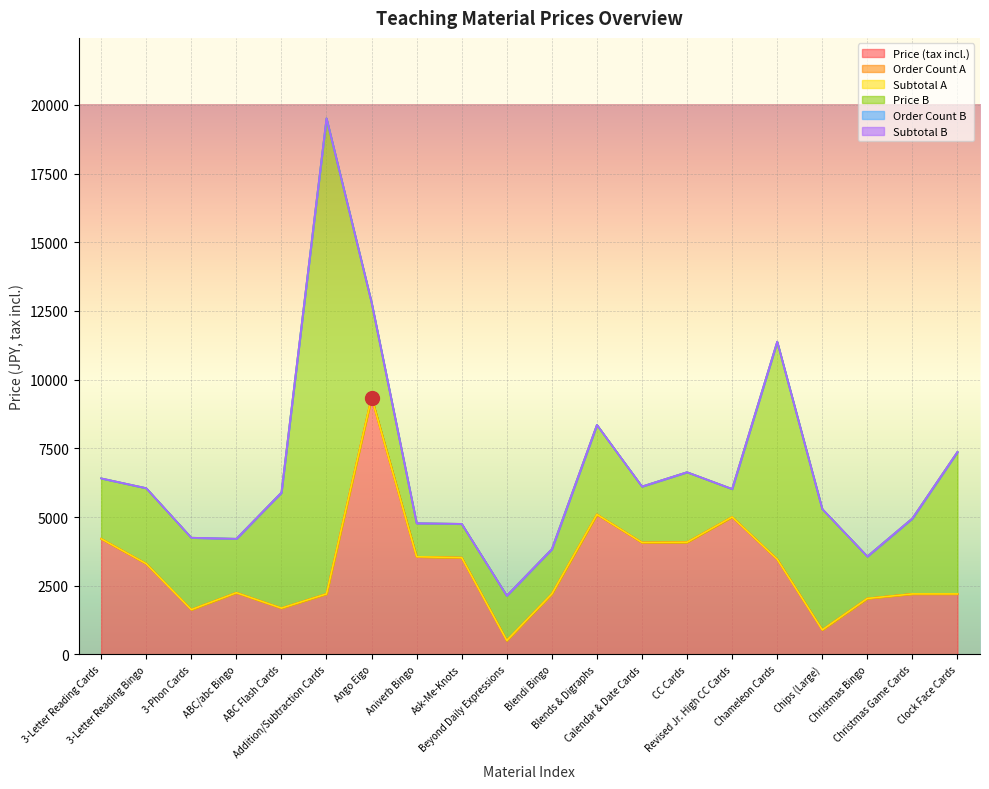

Does the chart display data point markers on the line(s)?

No